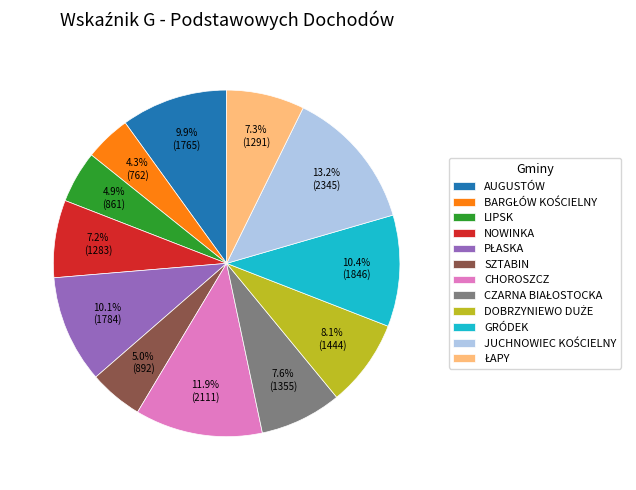

What is the total percentage of SZTABIN and LIPSK?

9.9%